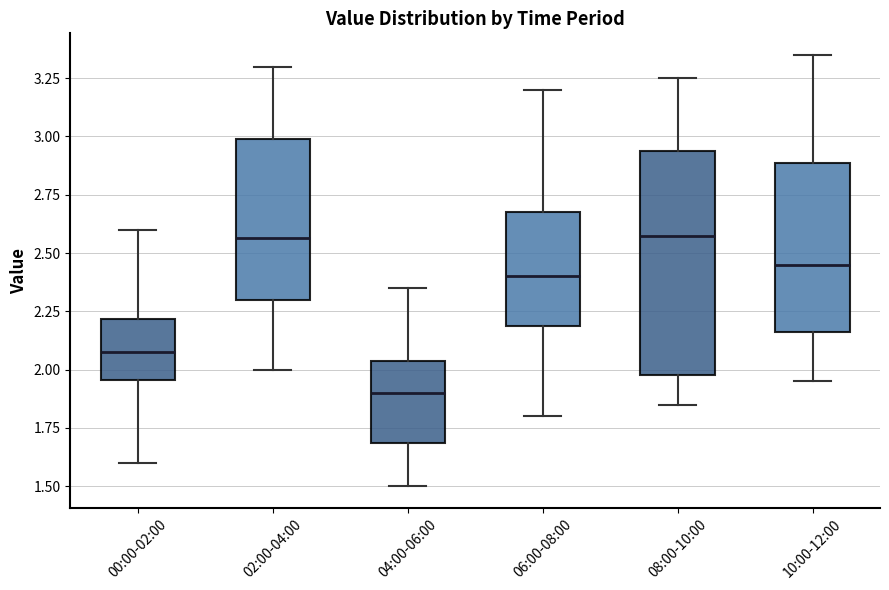

Which box's median line is the lowest?

04:00-06:00